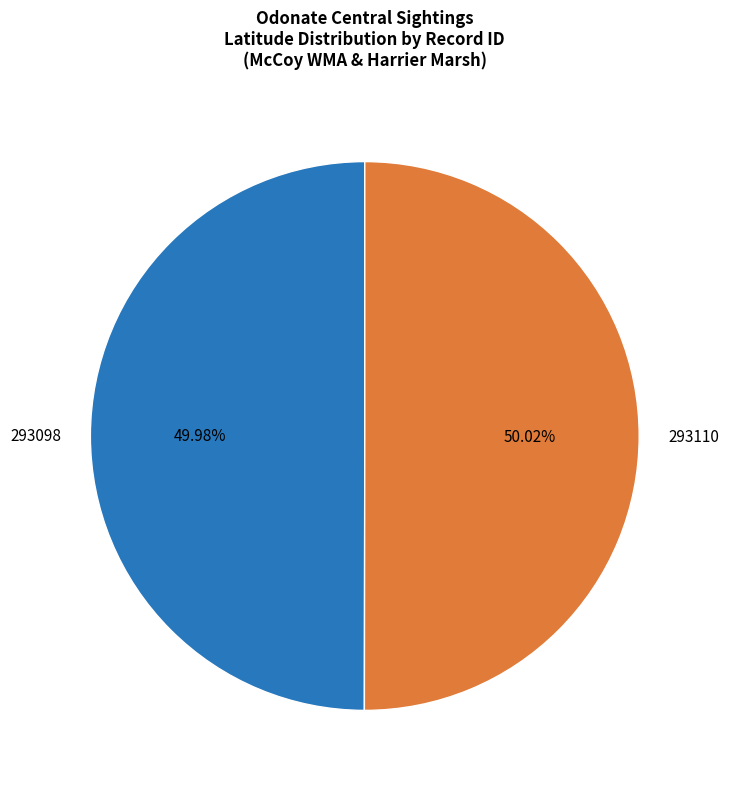

Is there a majority slice in this chart?

Yes